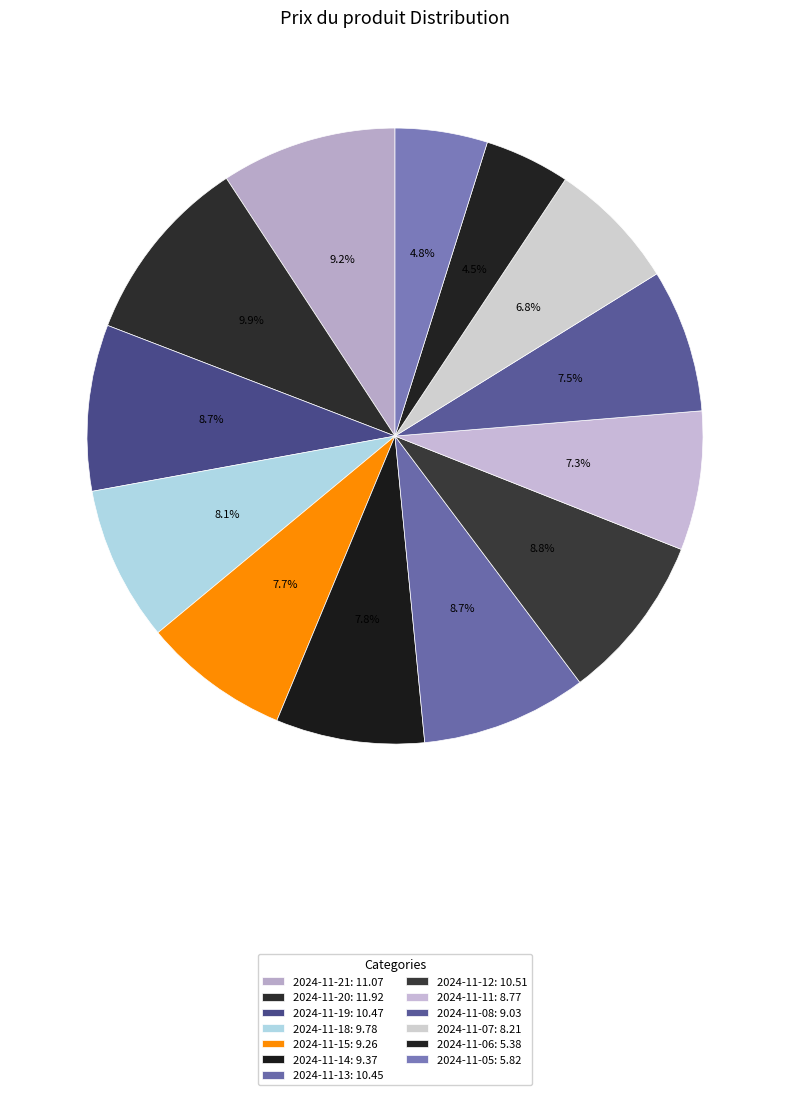

Does any single category account for the majority?

No